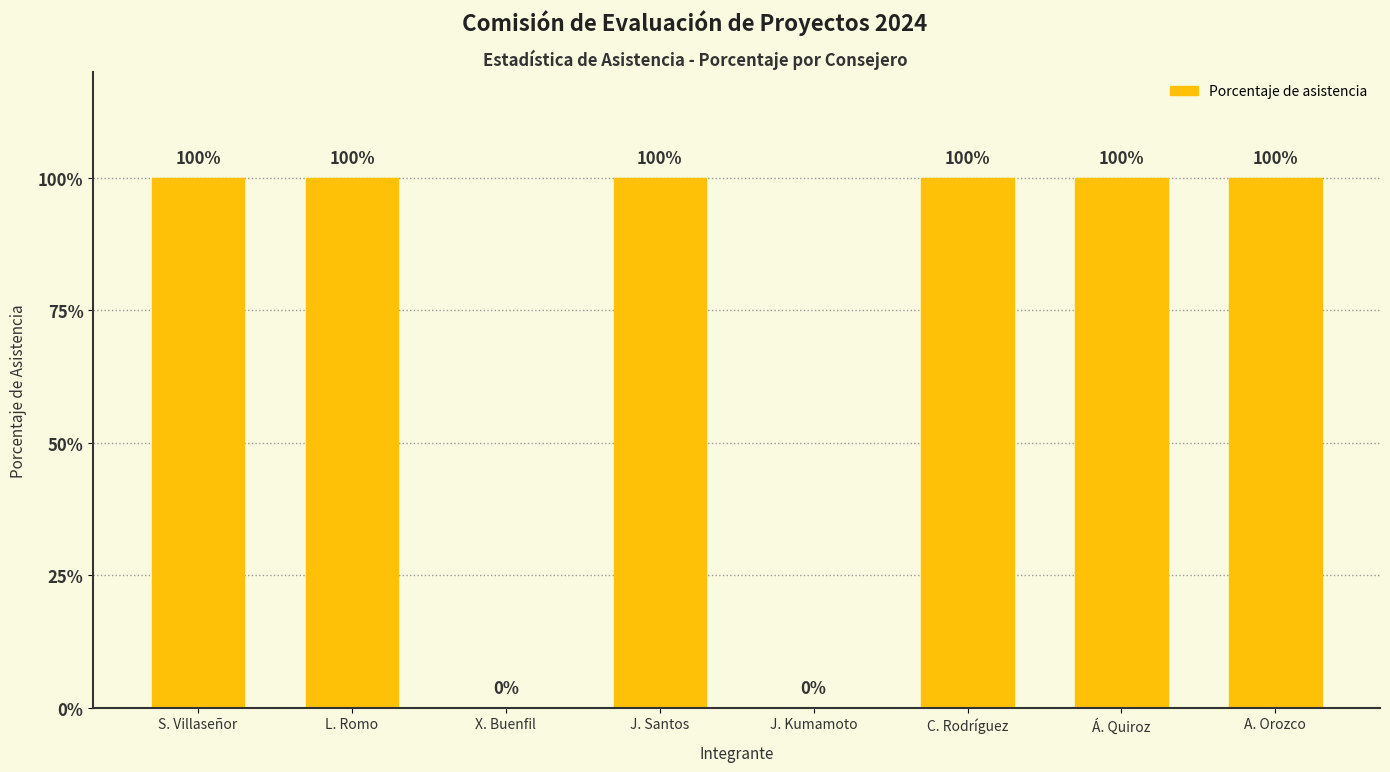

Reading right to left, what are all the values shown in this chart?

100	100	100	0	100	0	100	100